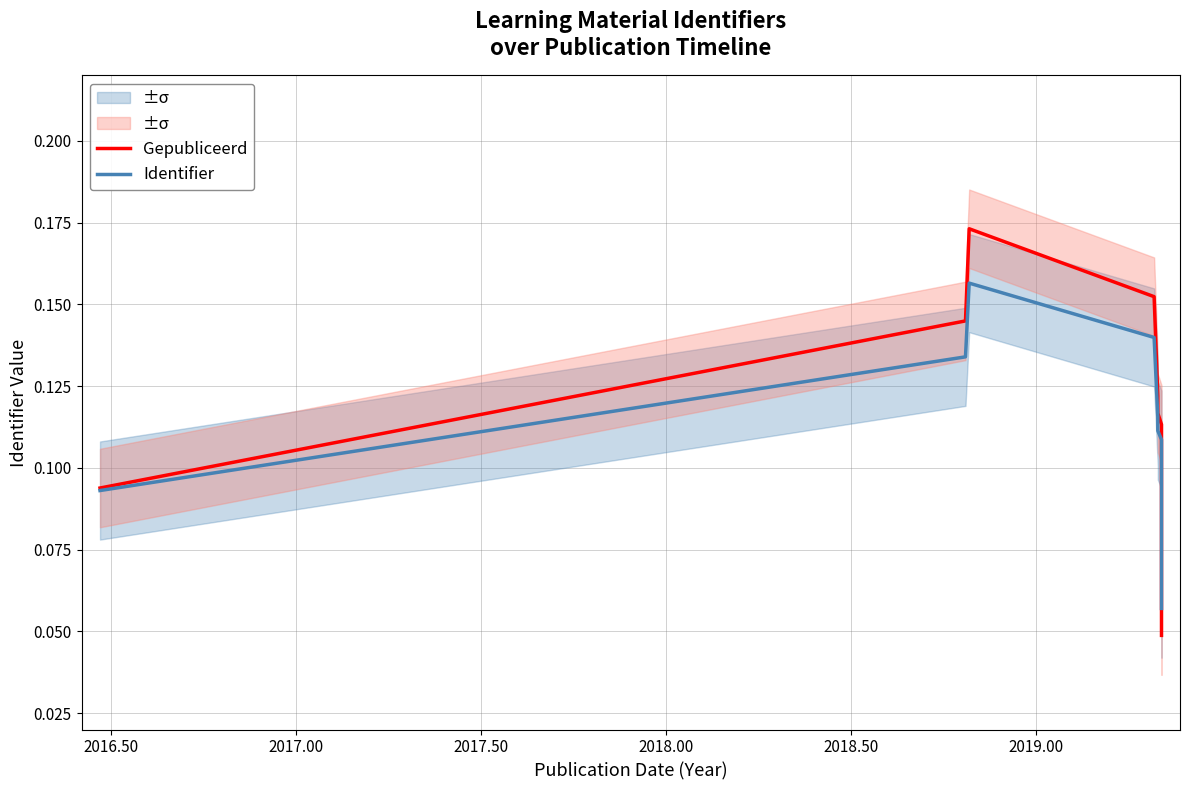

Reading right to left, what are all the values shown in this chart?

Gepubliceerd: 0.0	0.1	0.1	0.1	0.1	0.1	0.2	0.2	0.1	0.1
Identifier: 0.1	0.1	0.1	0.1	0.1	0.1	0.1	0.2	0.1	0.1